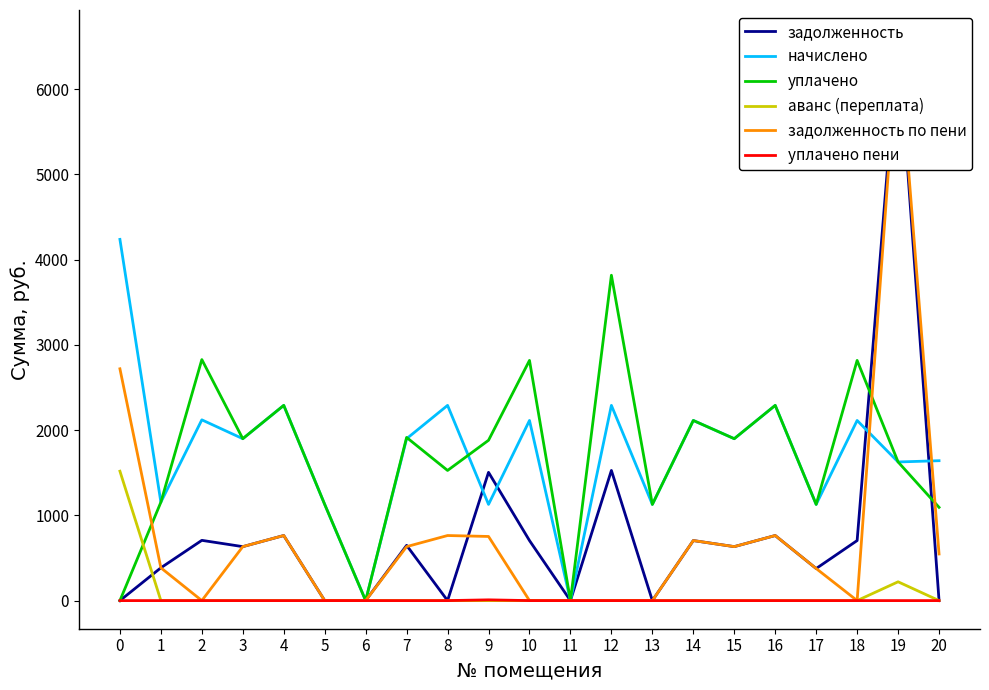

How many lines are shown in the chart?

6